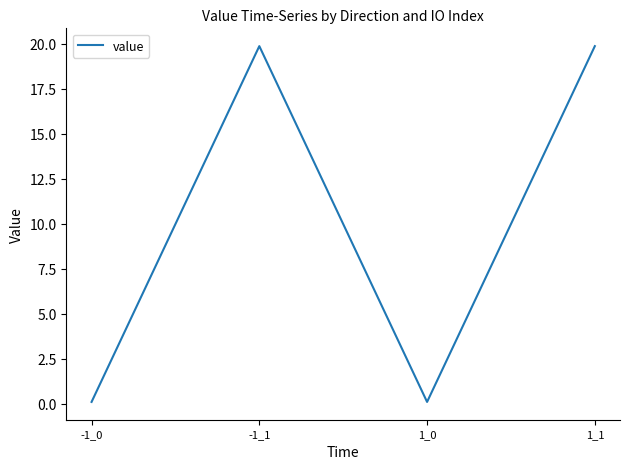

What is the average value?

10.0